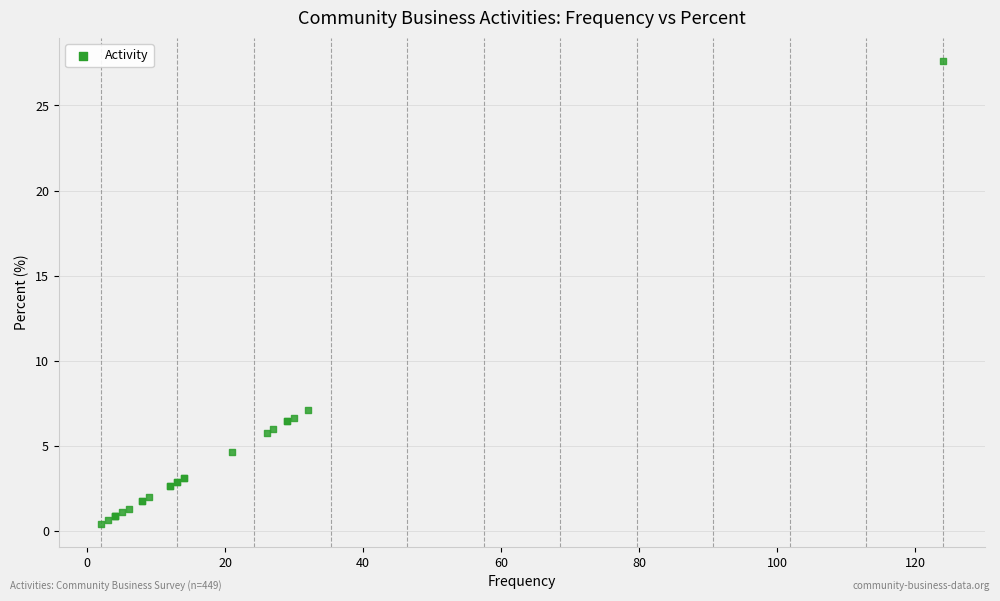

What Y value in the scatter plot is closest to 14?

7.1